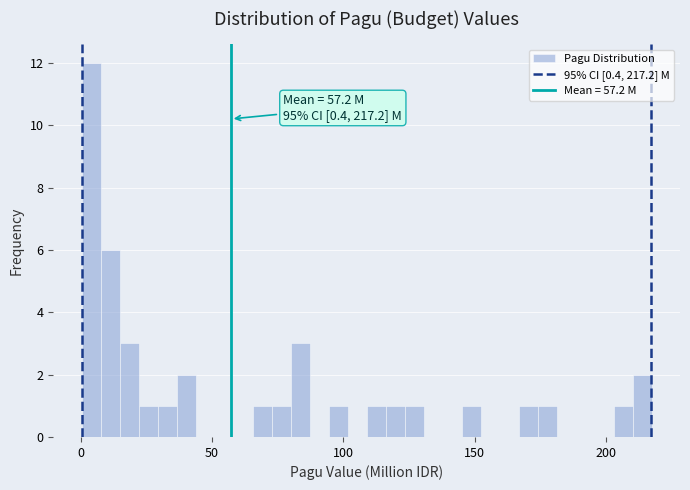

Around what value on the x-axis is the tallest bar? Give the approximate position of its centre, as read against the axis.

5